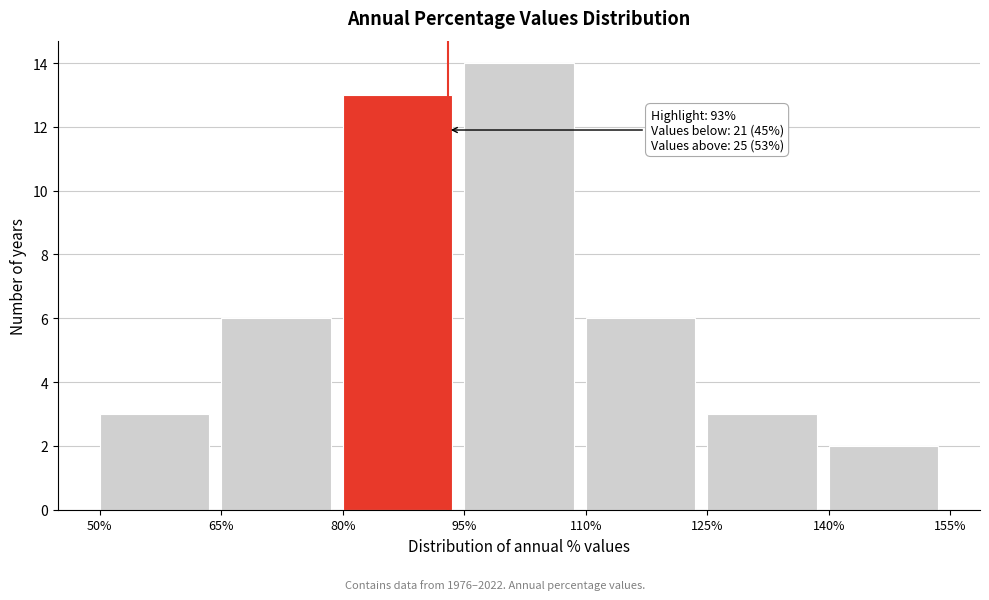

Over which range of the x-axis is the bar tallest?

95% to 110%